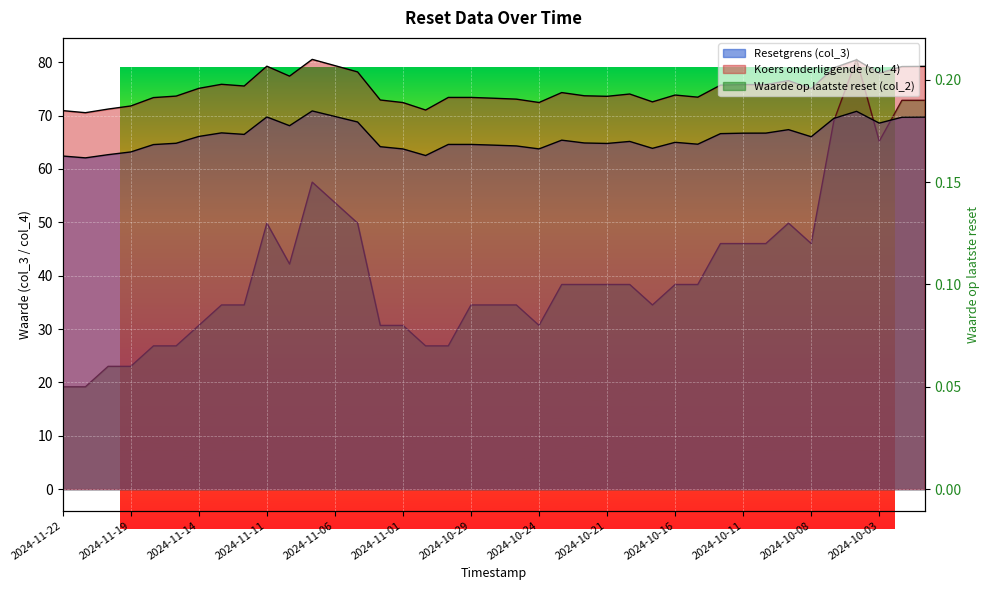

Reading right to left, what are all the values shown in this chart?

Resetgrens (col_3): 2024-10-01=69.7	2024-10-02=69.7	2024-10-03=68.6	2024-10-04=70.8	2024-10-07=69.5	2024-10-08=66.0	2024-10-09=67.4	2024-10-10=66.7	2024-10-11=66.7	2024-10-14=66.6	2024-10-15=64.6	2024-10-16=65.0	2024-10-17=63.9	2024-10-18=65.1	2024-10-21=64.8	2024-10-22=64.9	2024-10-23=65.4	2024-10-24=63.7	2024-10-25=64.3	2024-10-28=64.5	2024-10-29=64.6	2024-10-30=64.6	2024-10-31=62.5	2024-11-01=63.7	2024-11-04=64.2	2024-11-05=68.8	2024-11-06=69.8	2024-11-07=70.9	2024-11-08=68.1	2024-11-11=69.7	2024-11-12=66.5	2024-11-13=66.7	2024-11-14=66.1	2024-11-15=64.8	2024-11-18=64.6	2024-11-19=63.2	2024-11-20=62.7	2024-11-21=62.1	2024-11-22=62.4
Koers onderliggende (col_4): 2024-10-01=79.2	2024-10-02=79.2	2024-10-03=77.9	2024-10-04=80.4	2024-10-07=78.9	2024-10-08=75.0	2024-10-09=76.5	2024-10-10=75.8	2024-10-11=75.8	2024-10-14=75.7	2024-10-15=73.4	2024-10-16=73.8	2024-10-17=72.6	2024-10-18=74.0	2024-10-21=73.6	2024-10-22=73.7	2024-10-23=74.3	2024-10-24=72.4	2024-10-25=73.1	2024-10-28=73.2	2024-10-29=73.4	2024-10-30=73.4	2024-10-31=71.0	2024-11-01=72.4	2024-11-04=72.9	2024-11-05=78.2	2024-11-06=79.3	2024-11-07=80.5	2024-11-08=77.4	2024-11-11=79.2	2024-11-12=75.5	2024-11-13=75.8	2024-11-14=75.1	2024-11-15=73.6	2024-11-18=73.4	2024-11-19=71.8	2024-11-20=71.2	2024-11-21=70.5	2024-11-22=70.9
Waarde op laatste reset (col_2): 2024-10-01=0.2	2024-10-02=0.2	2024-10-03=0.2	2024-10-04=0.2	2024-10-07=0.2	2024-10-08=0.1	2024-10-09=0.1	2024-10-10=0.1	2024-10-11=0.1	2024-10-14=0.1	2024-10-15=0.1	2024-10-16=0.1	2024-10-17=0.1	2024-10-18=0.1	2024-10-21=0.1	2024-10-22=0.1	2024-10-23=0.1	2024-10-24=0.1	2024-10-25=0.1	2024-10-28=0.1	2024-10-29=0.1	2024-10-30=0.1	2024-10-31=0.1	2024-11-01=0.1	2024-11-04=0.1	2024-11-05=0.1	2024-11-06=0.1	2024-11-07=0.1	2024-11-08=0.1	2024-11-11=0.1	2024-11-12=0.1	2024-11-13=0.1	2024-11-14=0.1	2024-11-15=0.1	2024-11-18=0.1	2024-11-19=0.1	2024-11-20=0.1	2024-11-21=0.1	2024-11-22=0.1